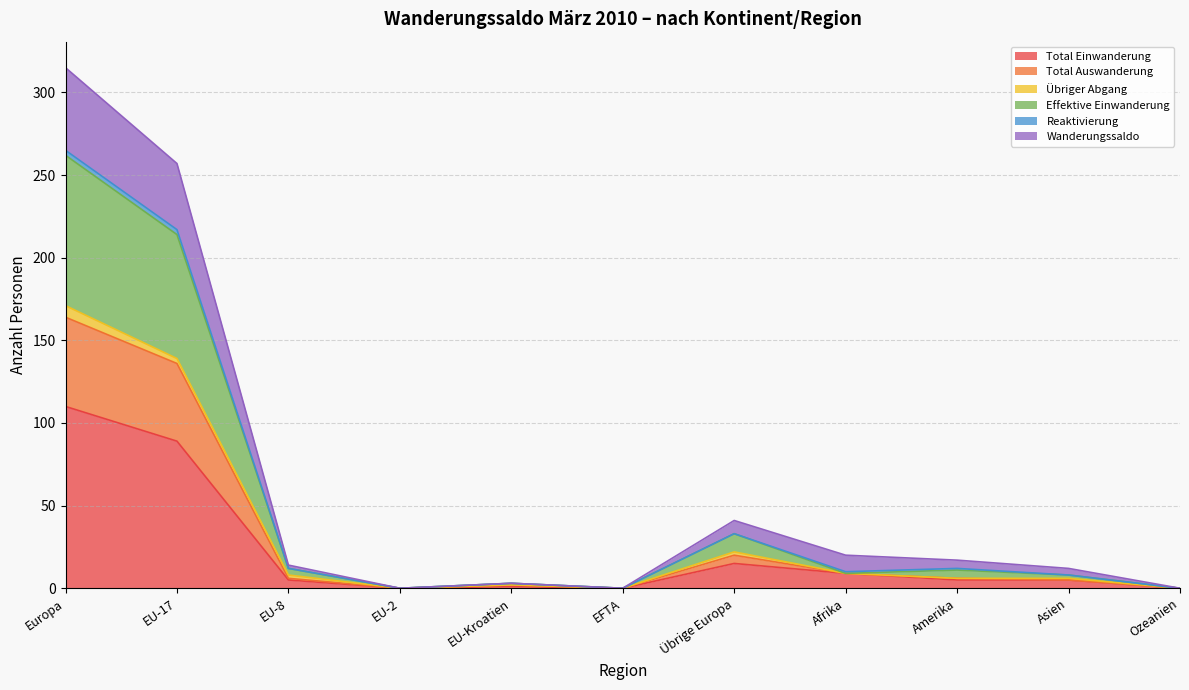

How many values in the Total Einwanderung series exceed 5?

4